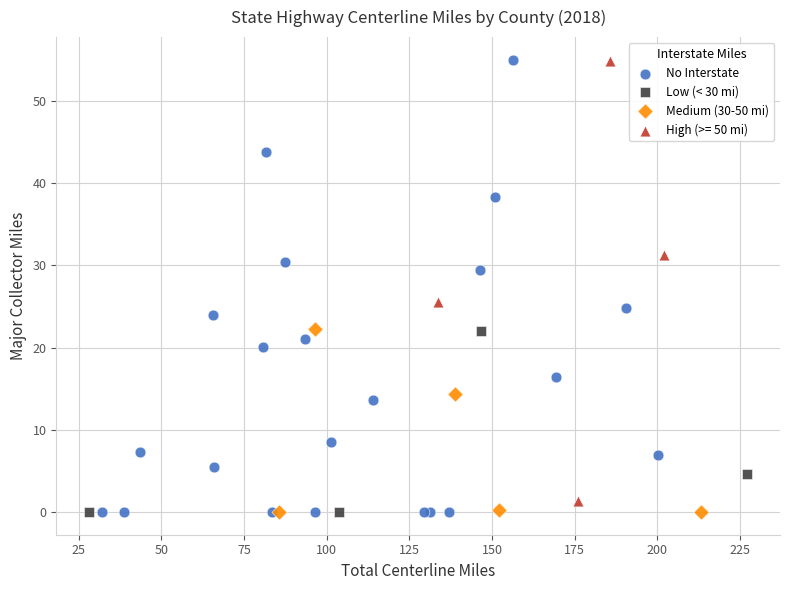

Which series has the widest spread of Y values?

No Interstate